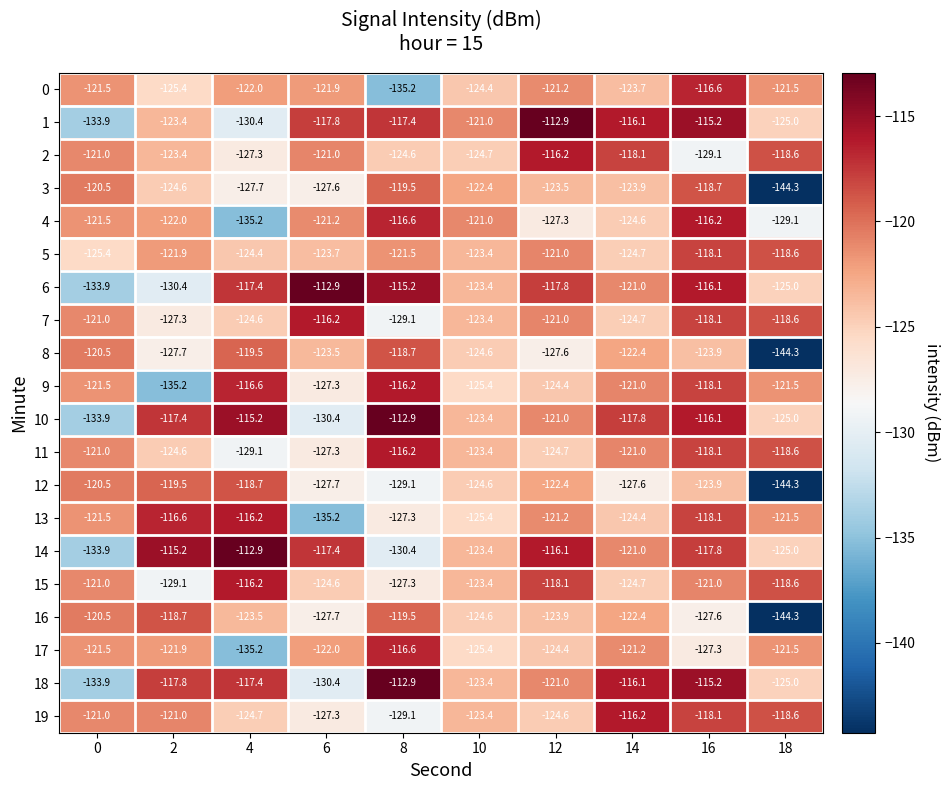

Is the value of 13 at 18 greater than the value of 4 at 12?

Yes